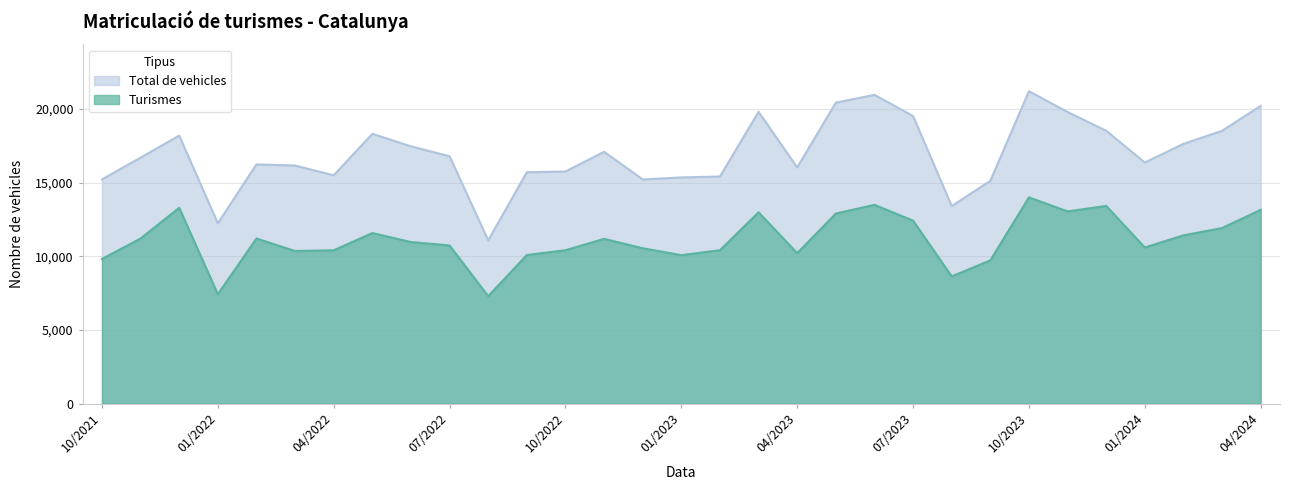

At 03/2024, list the series in order from largest to smallest.

Total de vehicles, Turismes